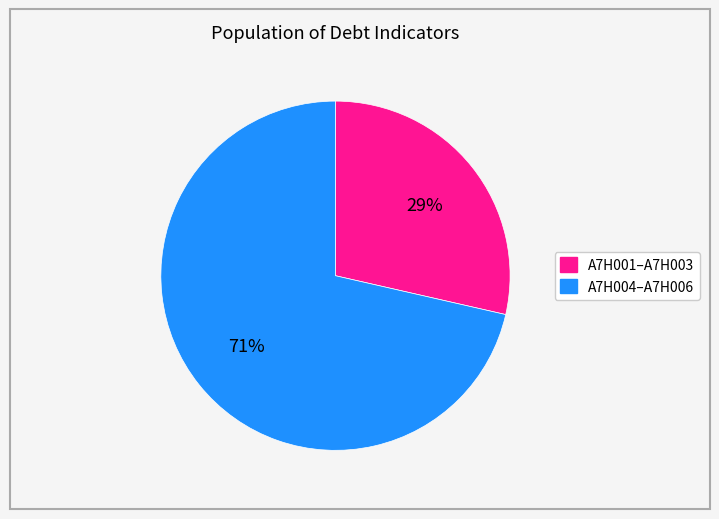

Is there any slice that represents more than half of the pie?

Yes